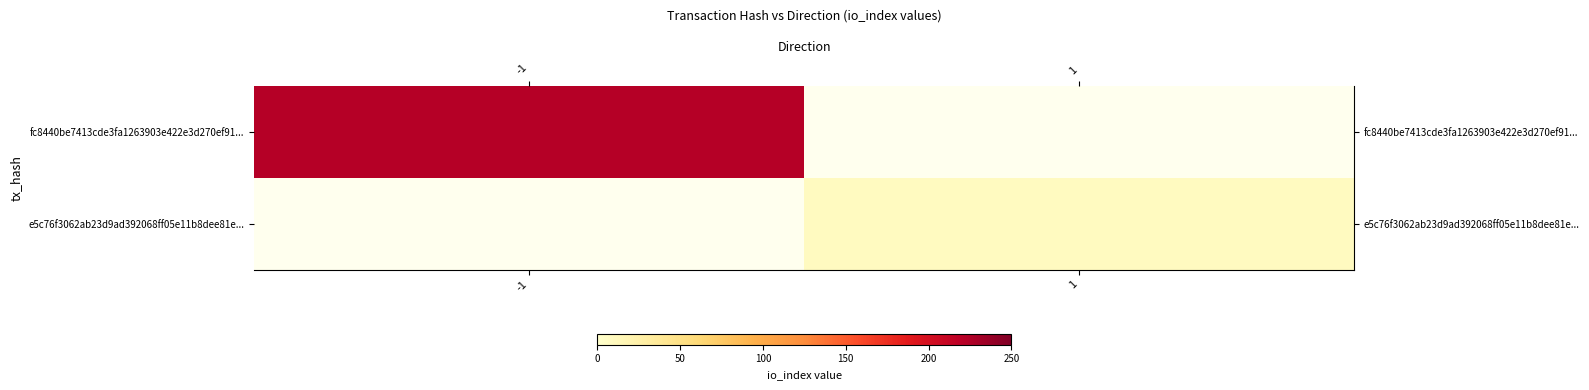

What is the greatest value displayed?

222.0